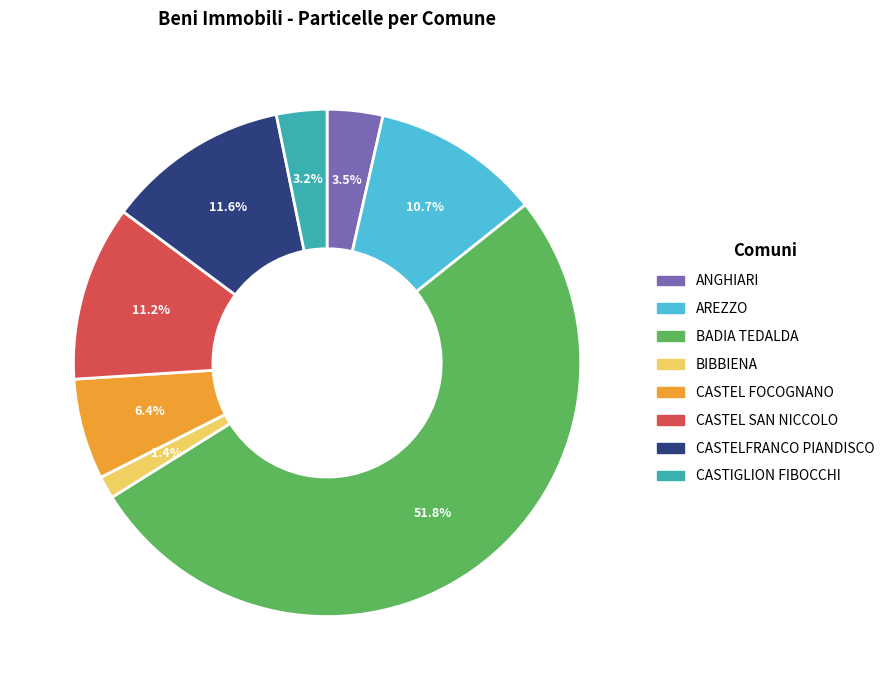

To the nearest percent, what percentage of the pie is CASTIGLION FIBOCCHI?

3%